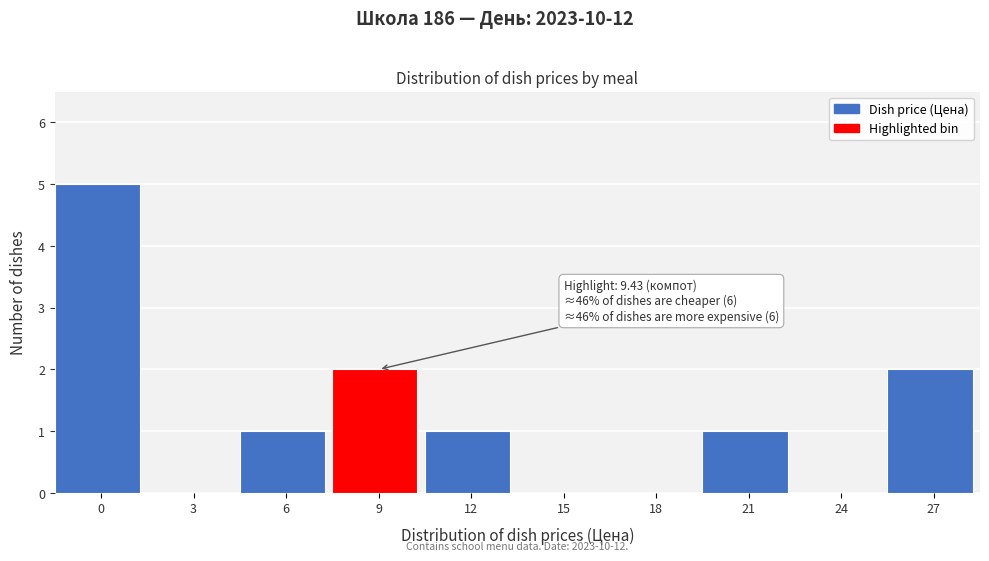

Reading left to right, list all the values displayed in this chart.

0=5	3=0	6=1	9=2	12=1	15=0	18=0	21=1	24=0	27=2